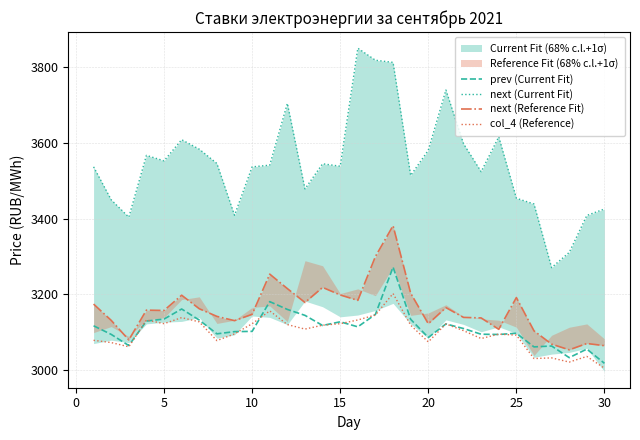

True or false: next (Current Fit) and prev (Current Fit) intersect in this chart.

False